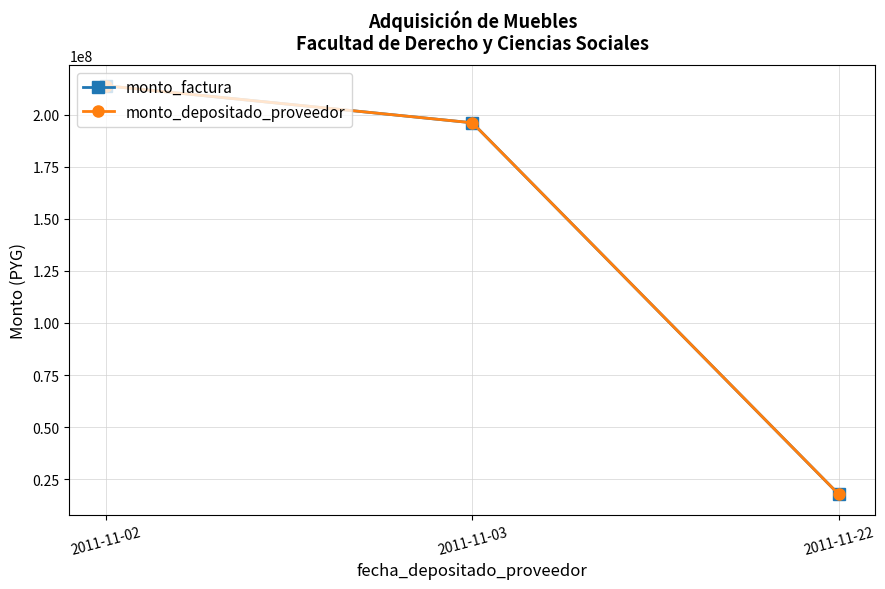

How many lines are shown in the chart?

2